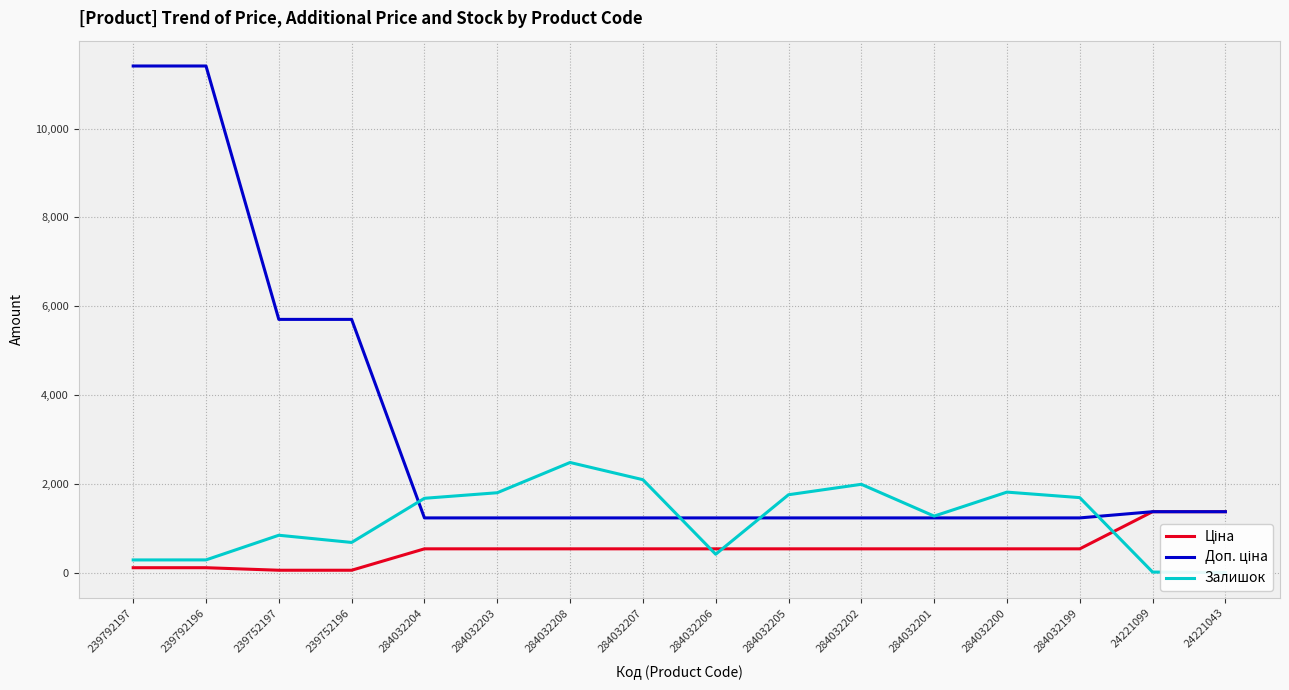

Does the chart display data point markers on the line(s)?

No